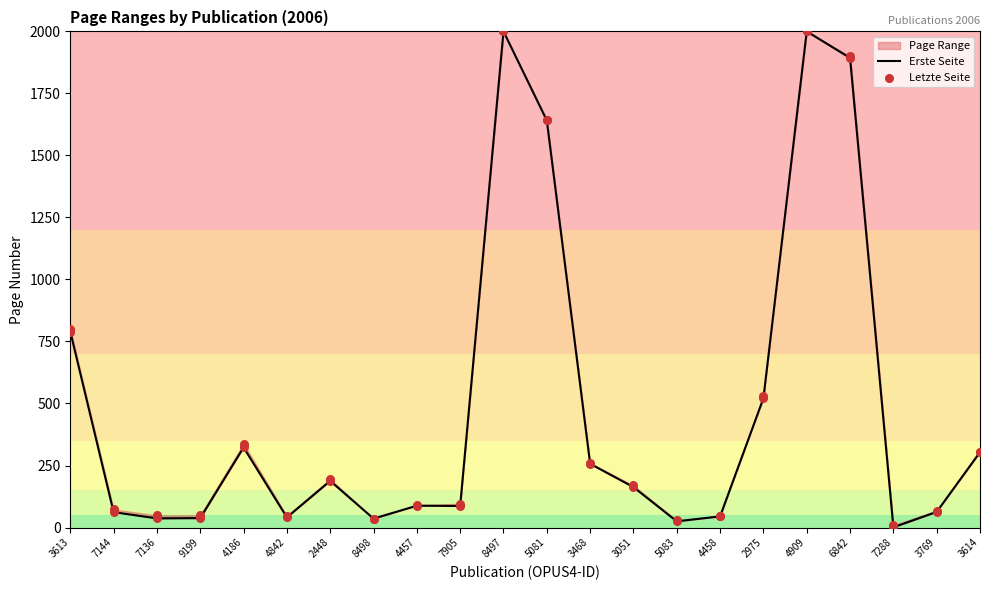

At which category is the sum across all series the highest?

8497